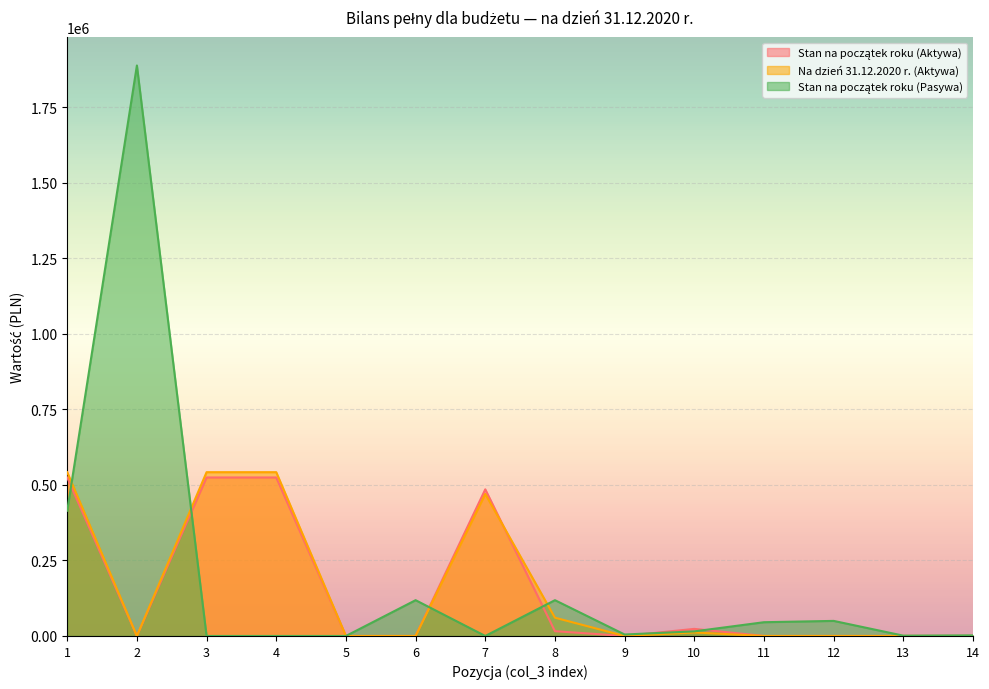

What is the difference between the maximum and minimum values in the Stan na początek roku (Aktywa) series?

524842.8